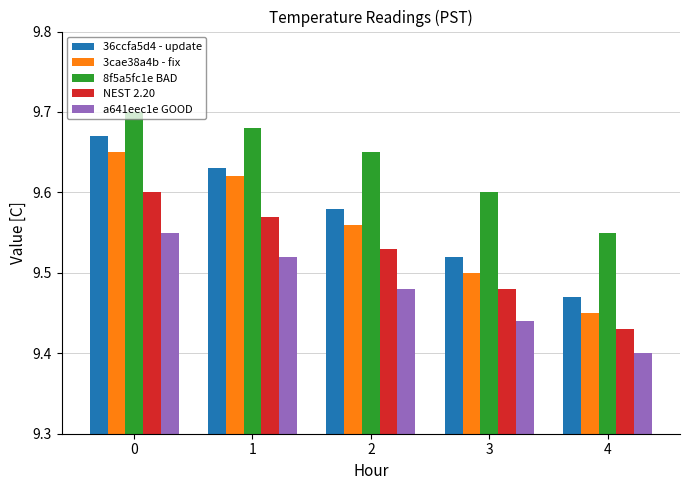

How many groups of bars are there?

5